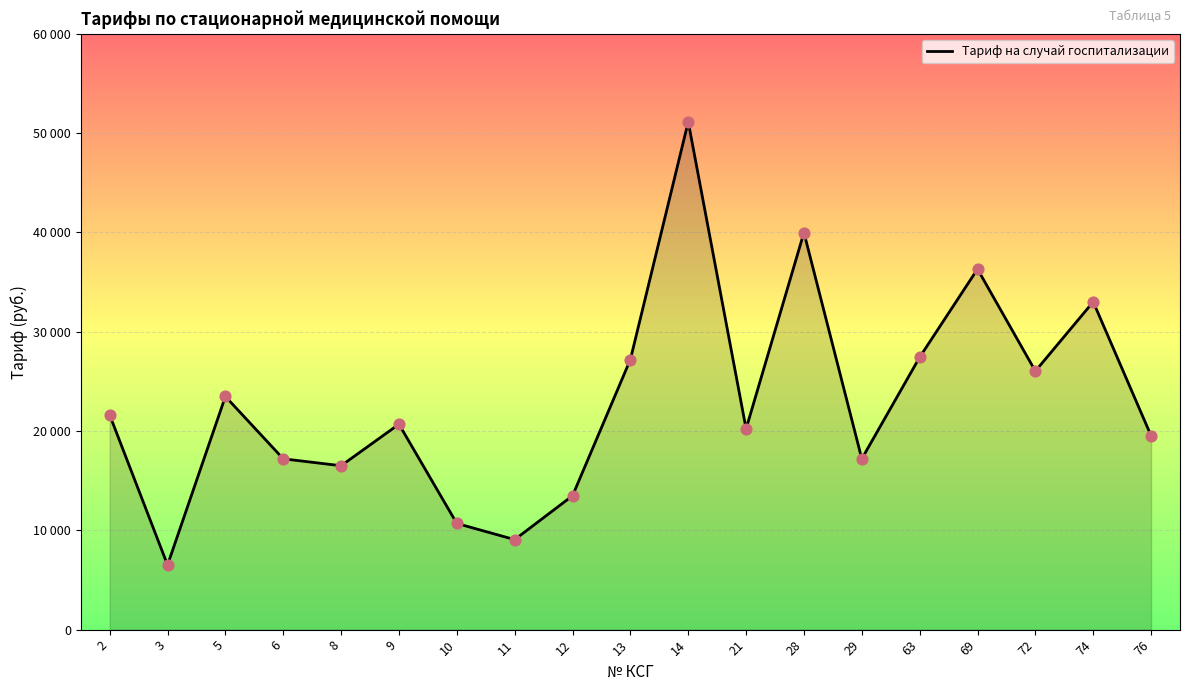

What is the ratio of the value at 2 to the value at 21?

1.1